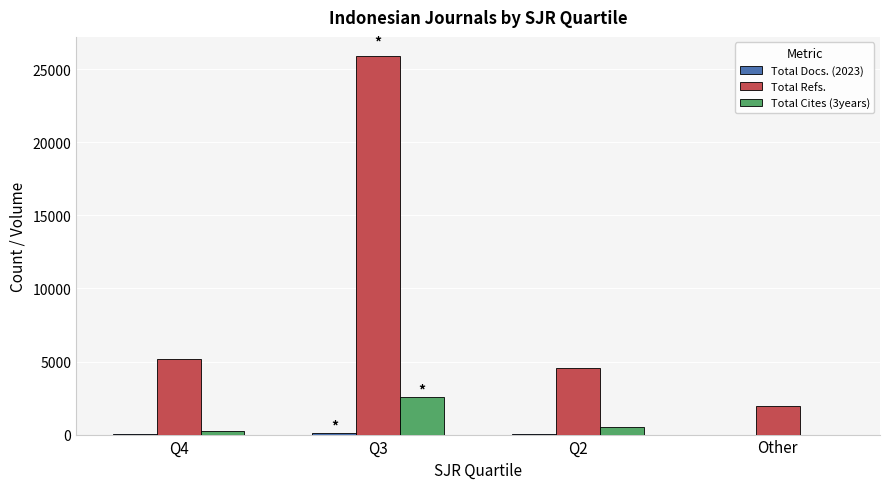

Are the bars horizontal?

No